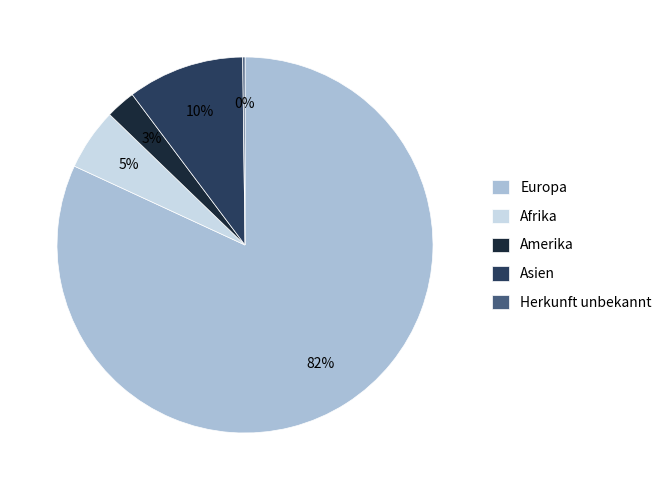

To the nearest percent, what is the difference between the largest and smallest slice percentages?

82%